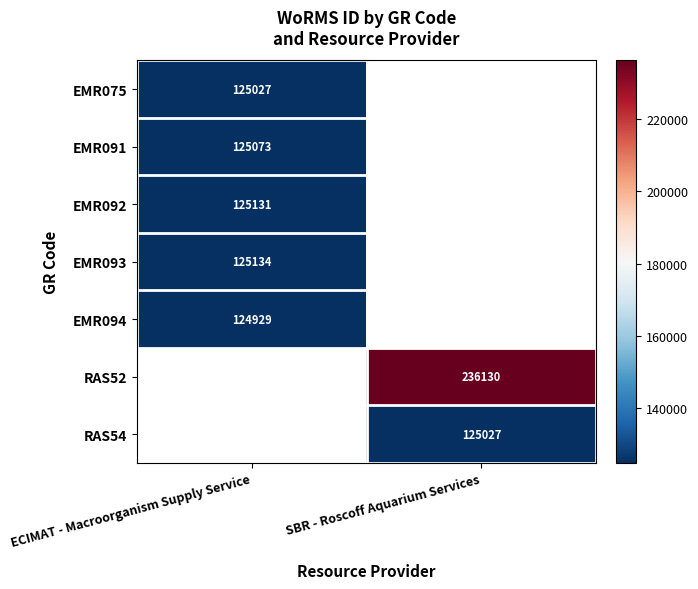

Count the number of data series in this chart.

7